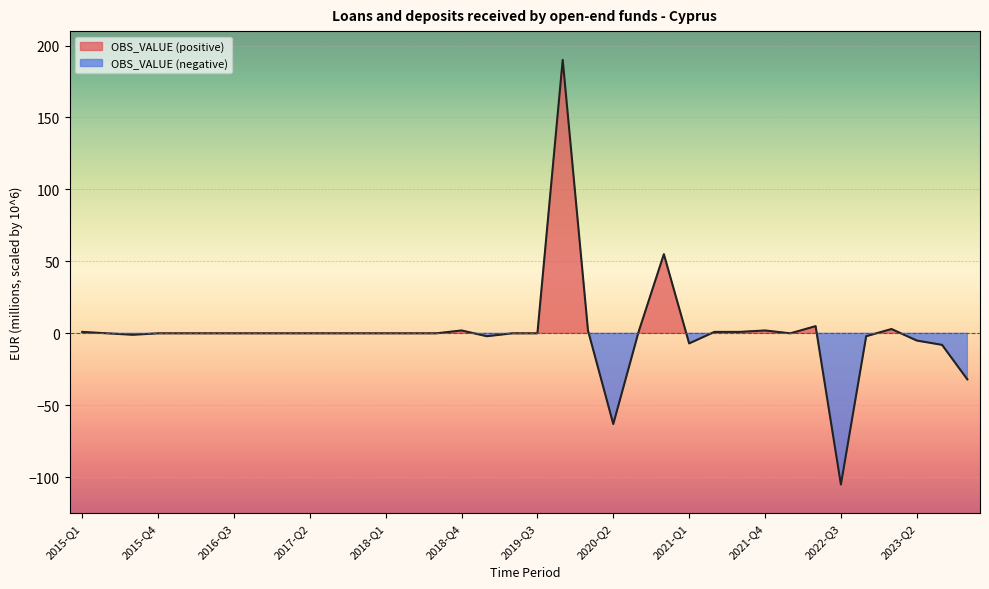

Reading left to right, transcribe all the data shown in this chart.

2015-Q1=1	2015-Q2=0	2015-Q3=-1	2015-Q4=0	2016-Q1=0	2016-Q2=0	2016-Q3=0	2016-Q4=0	2017-Q1=0	2017-Q2=0	2017-Q3=0	2017-Q4=0	2018-Q1=0	2018-Q2=0	2018-Q3=0	2018-Q4=2	2019-Q1=-2	2019-Q2=0	2019-Q3=0	2019-Q4=190	2020-Q1=2	2020-Q2=-63	2020-Q3=1	2020-Q4=55	2021-Q1=-7	2021-Q2=1	2021-Q3=1	2021-Q4=2	2022-Q1=0	2022-Q2=5	2022-Q3=-105	2022-Q4=-2	2023-Q1=3	2023-Q2=-5	2023-Q3=-8	2023-Q4=-32